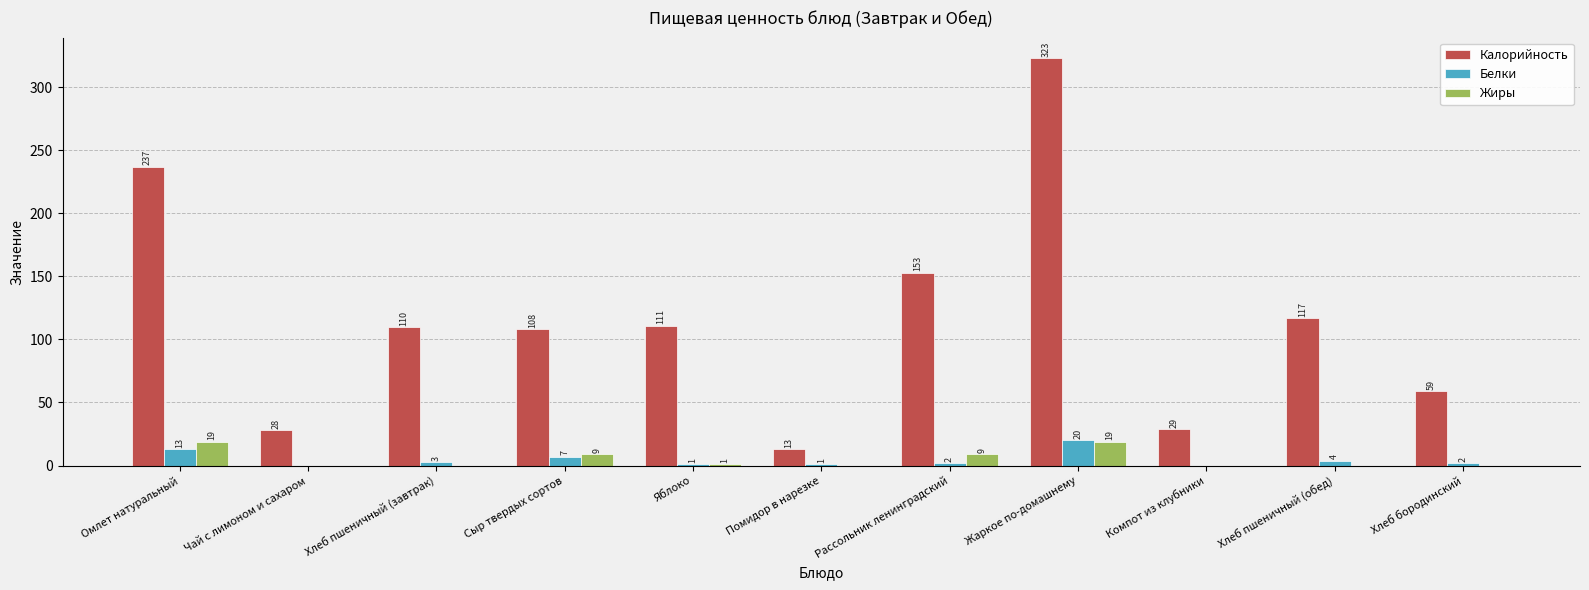

True or false: Жиры has a value of 0 at Хлеб пшеничный (завтрак).

True